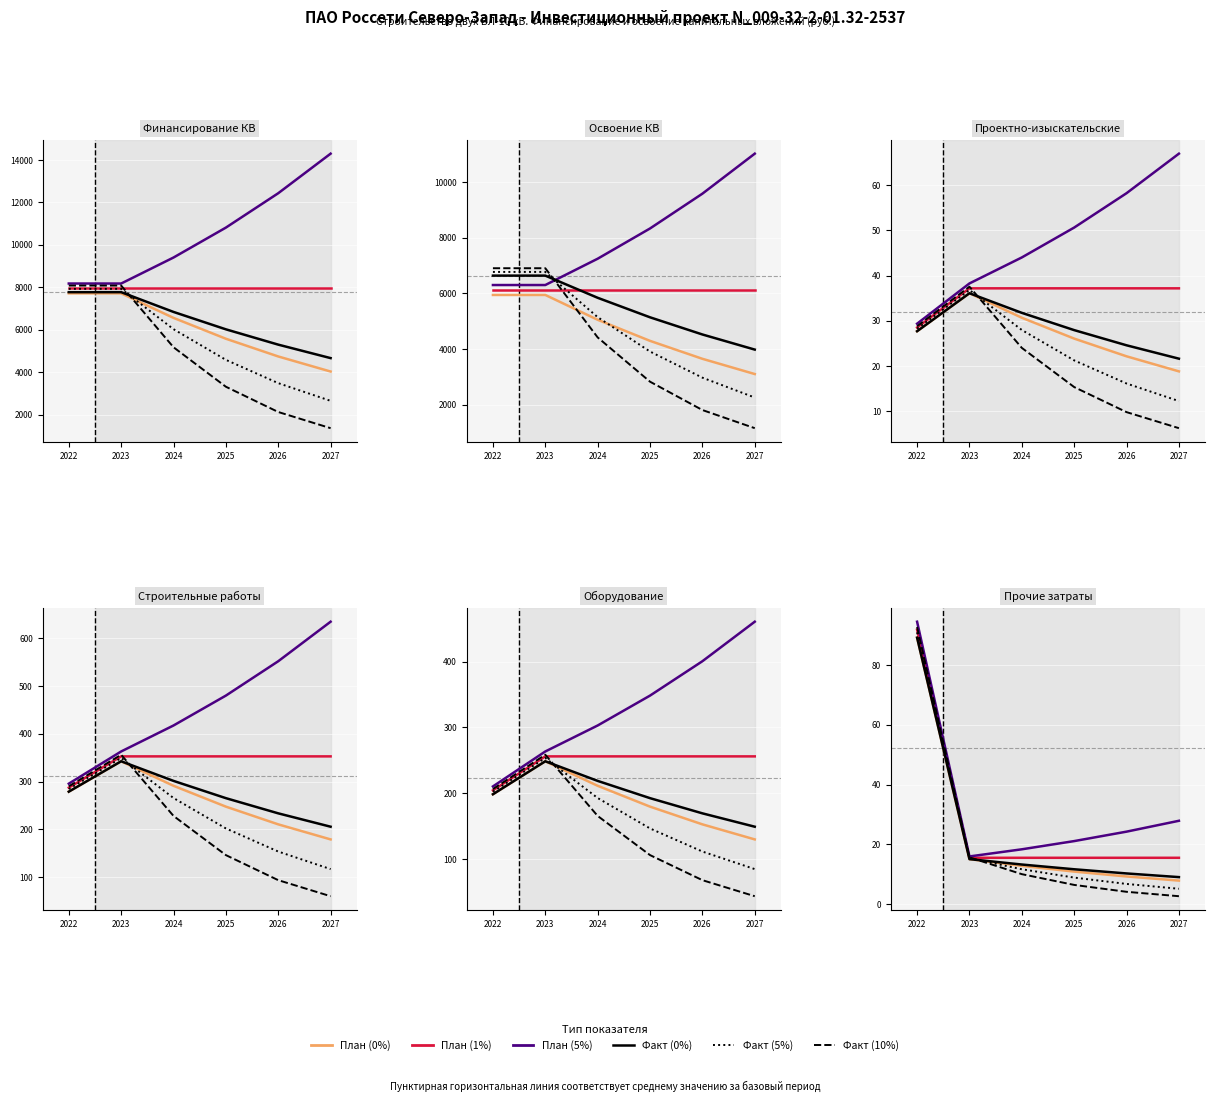

At which label is План (0%) closest to 48?

2023